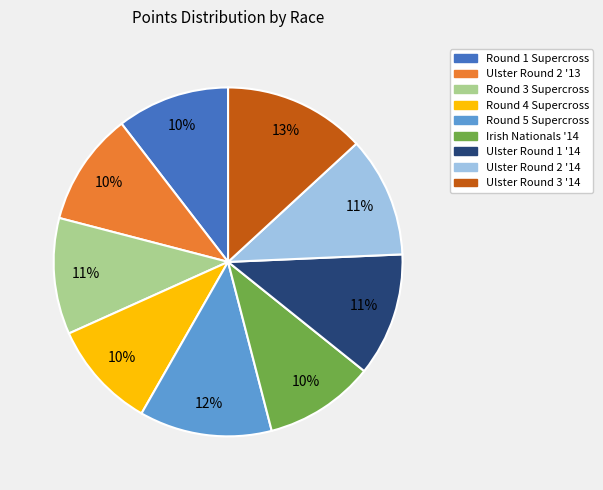

To the nearest percent, what is the average slice percentage?

11%